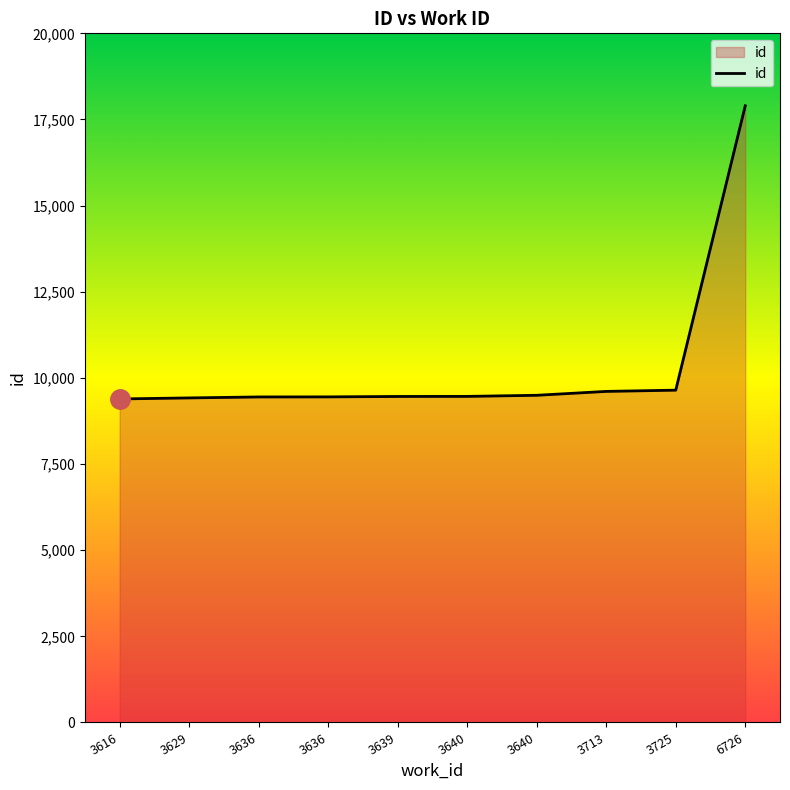

Count the number of categories in the chart.

10